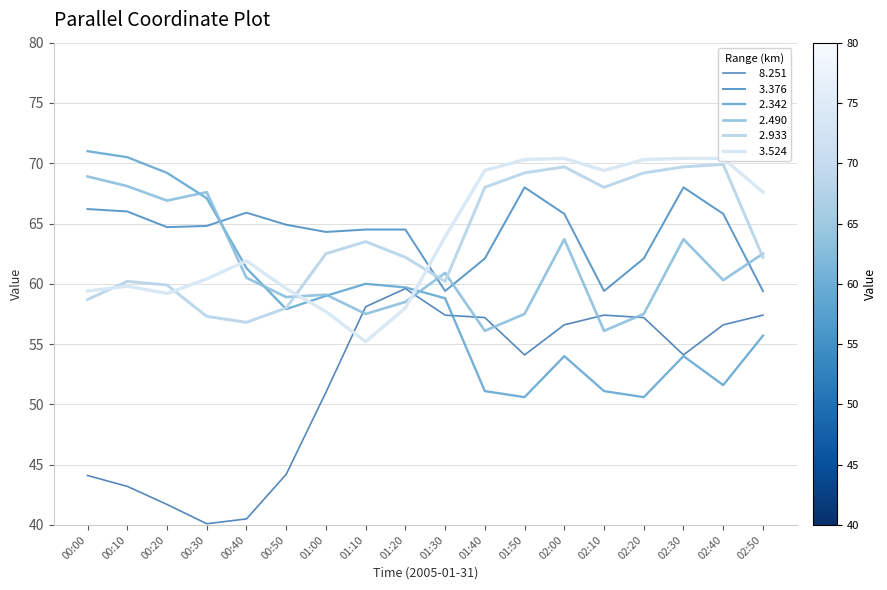

True or false:   3.524 has a value of 32.8 at 01:00.

False